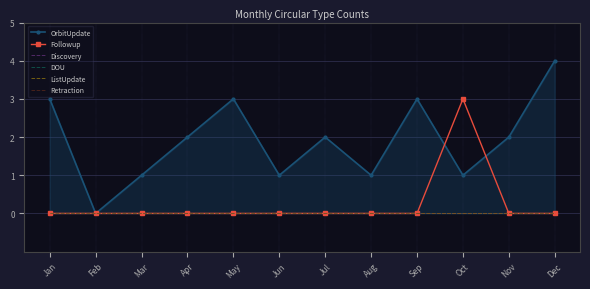

Is the value of OrbitUpdate at Oct greater than the value of DOU at Oct?

Yes